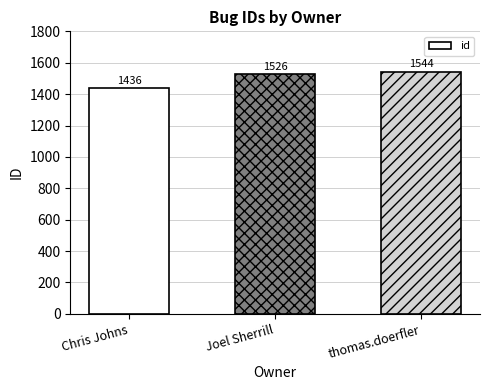

Reading left to right, extract all data points from this chart.

1436	1526	1544